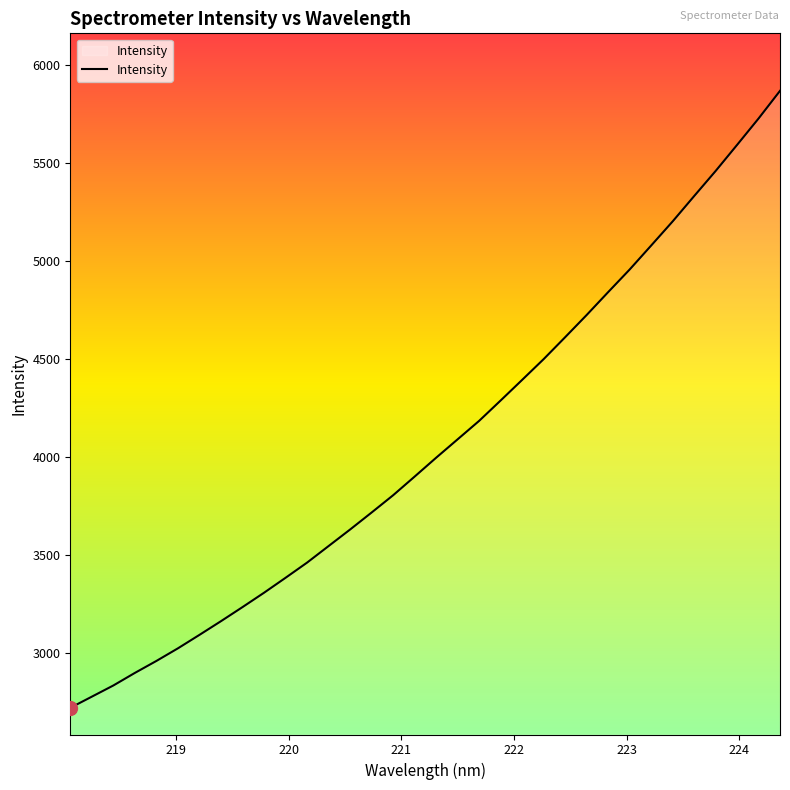

What is the difference between the maximum and second lowest values?

3091.7